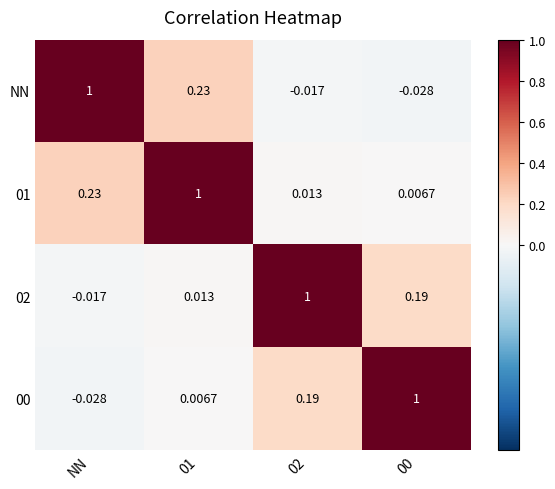

At which label does 00 reach its minimum?

NN